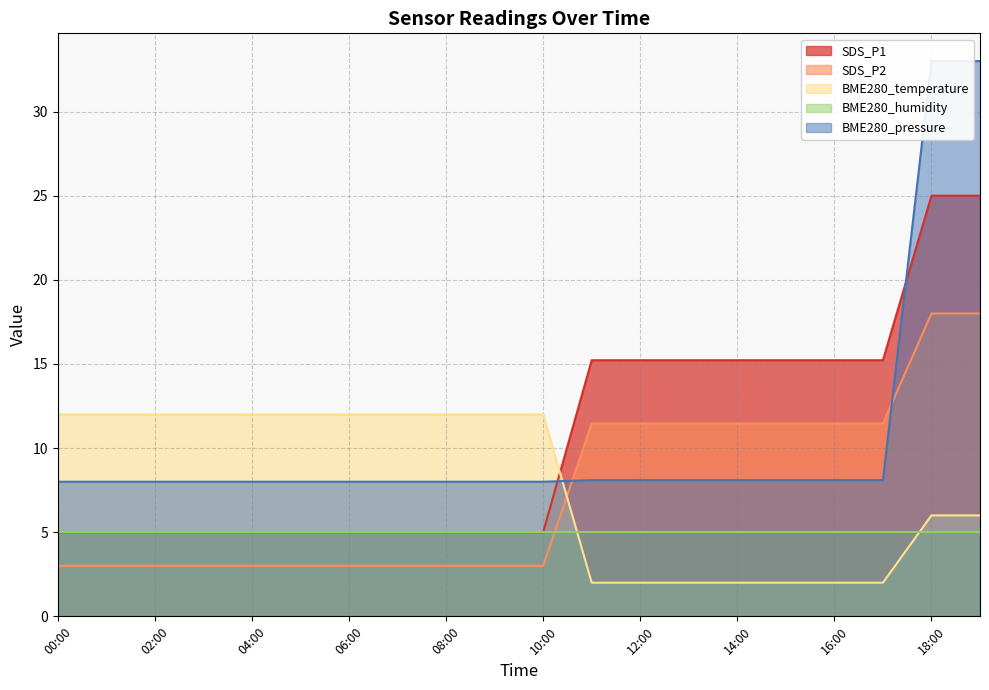

True or false: SDS_P2 and SDS_P1 intersect in this chart.

False